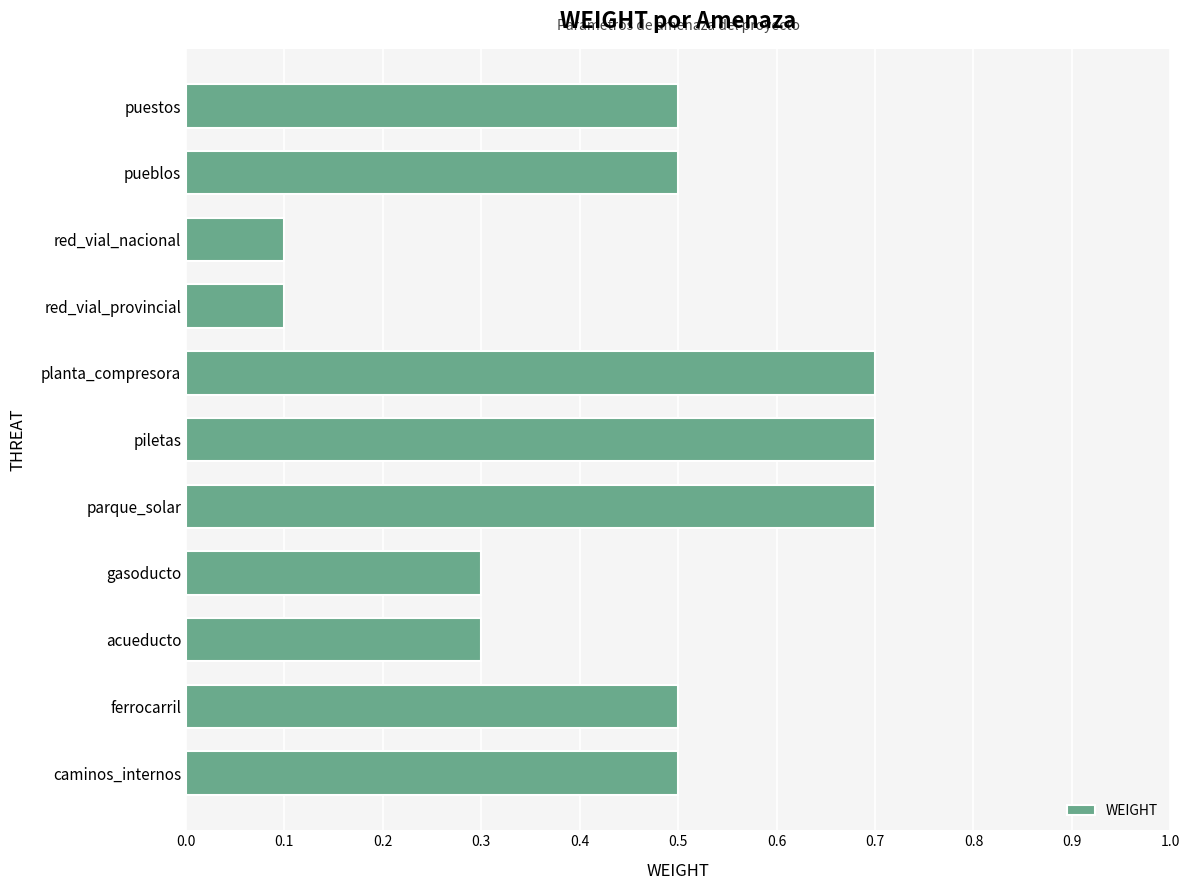

True or false: the data shows 0.1 at red_vial_nacional.

True